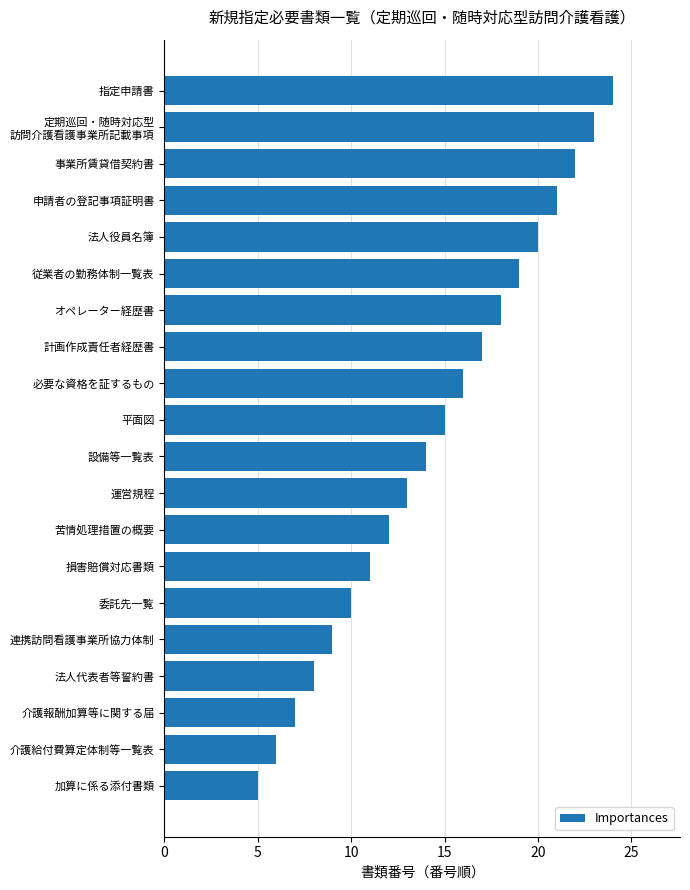

The value at 平面図 is 15. True or false?

True